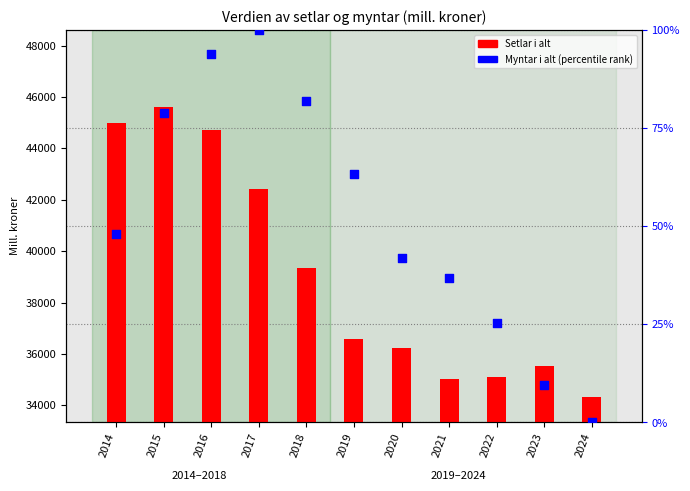

Which series reaches the minimum Y coordinate?

Myntar i alt (percentile rank)